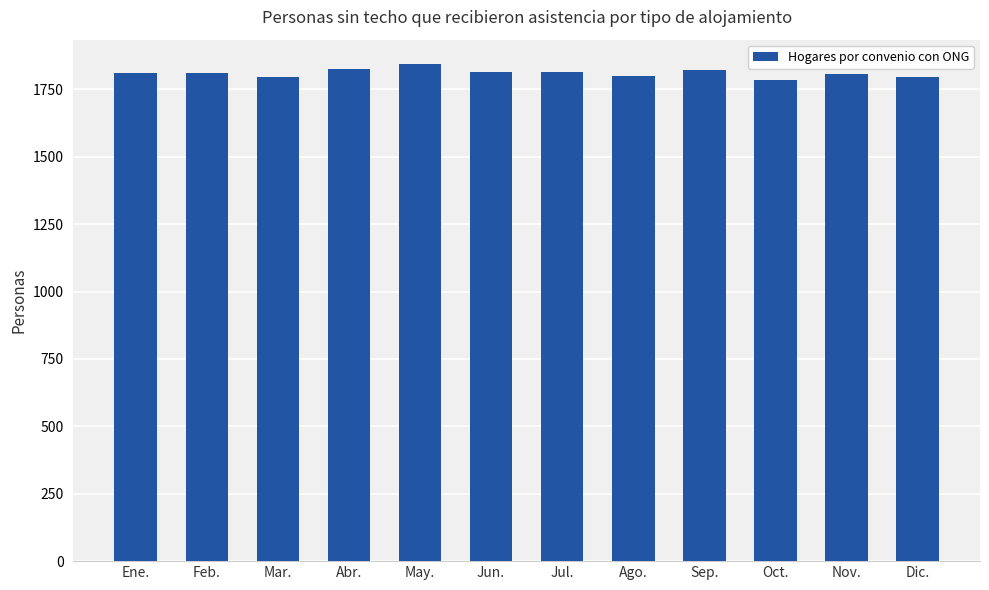

True or false: the data shows 1816 at Jul..

True